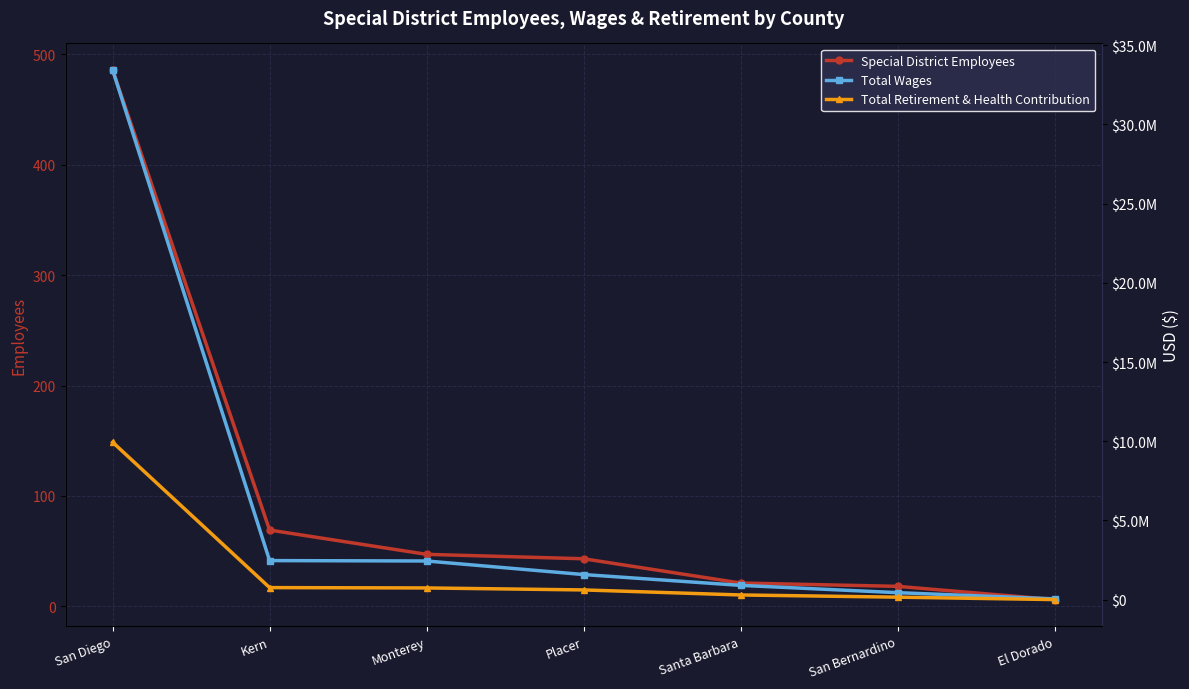

Is the value of Special District Employees at San Bernardino greater than the value of Total Retirement & Health Contribution at El Dorado?

Yes